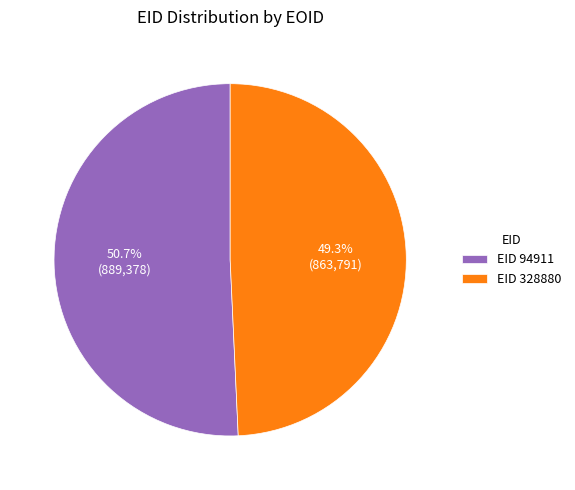

To the nearest percent, what is the average slice percentage?

50%